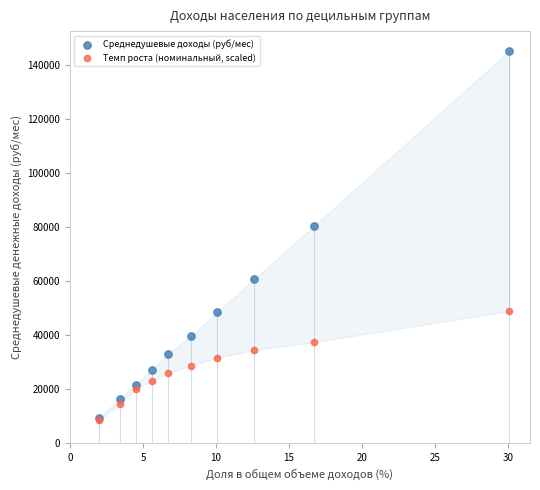

Which series has the widest spread of Y values?

Среднедушевые доходы (руб/мес)